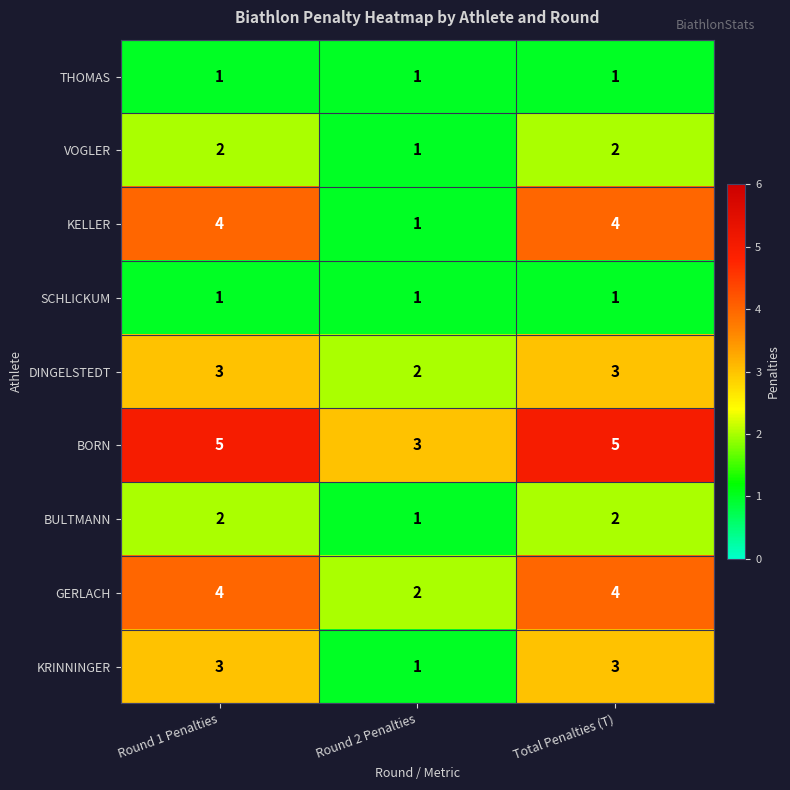

What is the total value across all series at Round 2 Penalties?

13